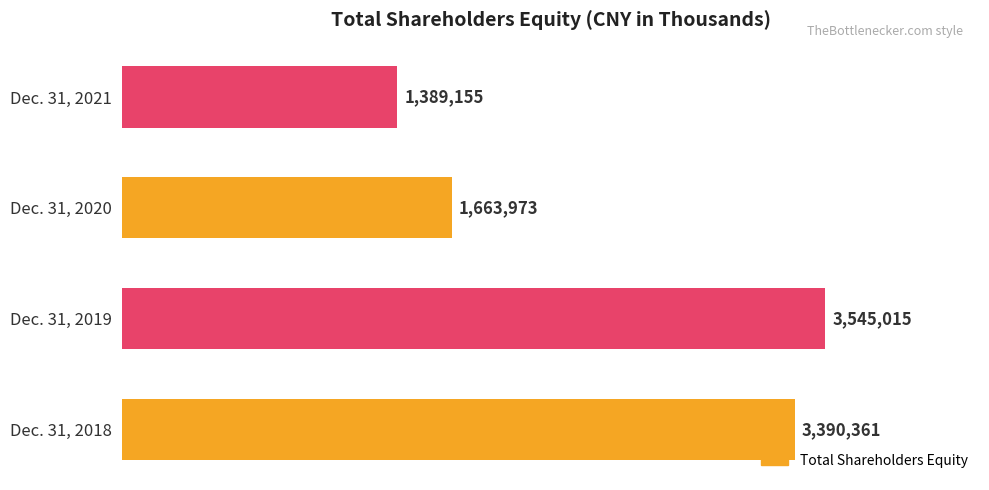

List the labels in order of value, largest first.

Dec. 31, 2019, Dec. 31, 2018, Dec. 31, 2020, Dec. 31, 2021